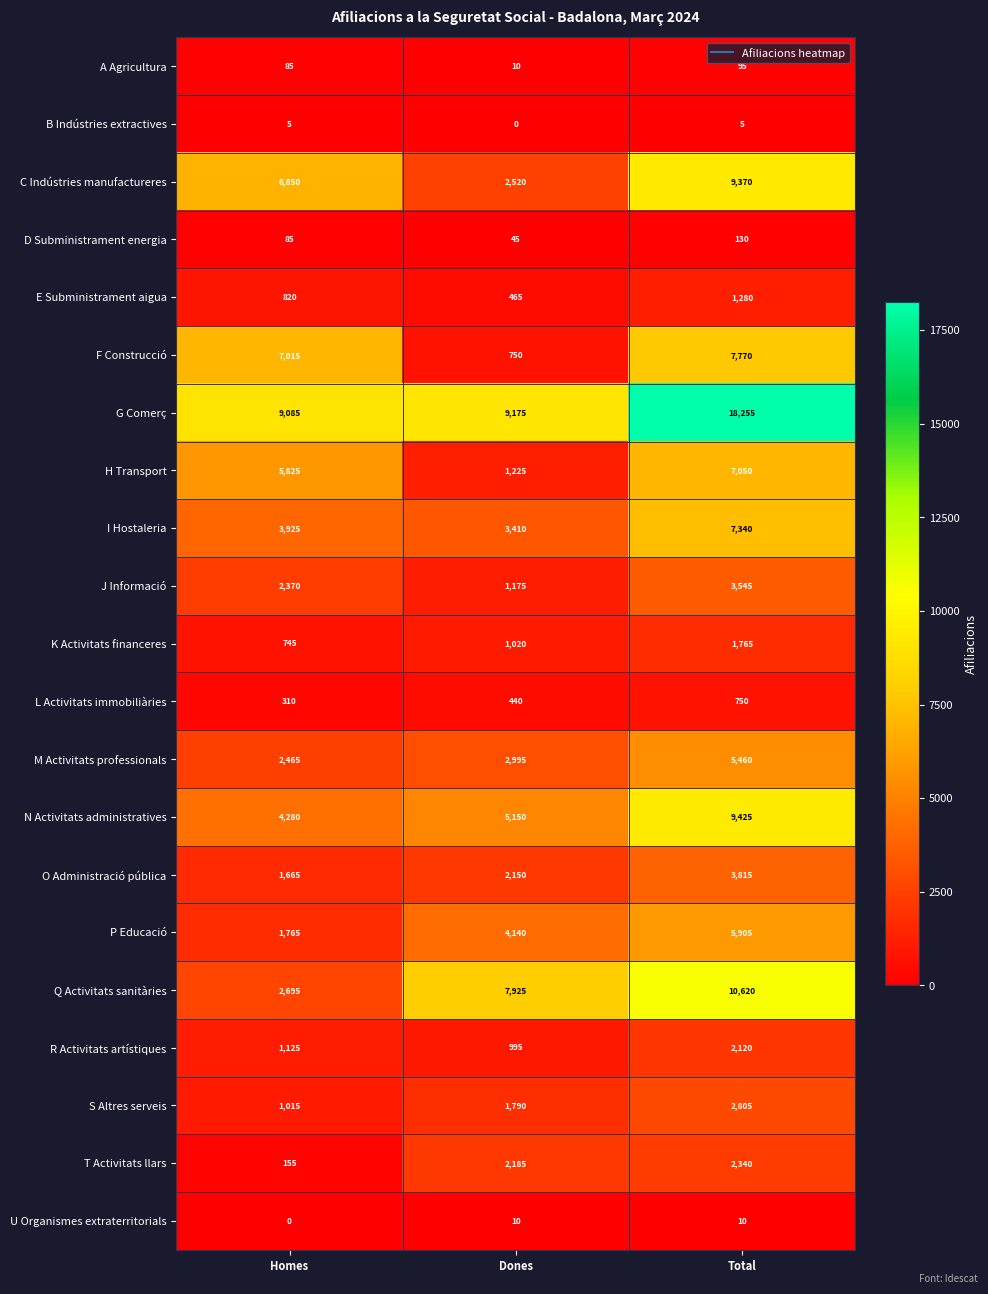

What is the sum of the C Indústries manufactureres values at Dones and Total?

11890